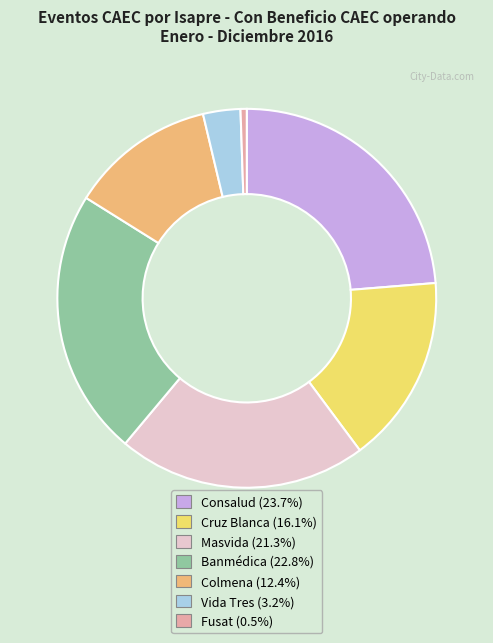

Which category has the biggest portion of the pie?

Consalud